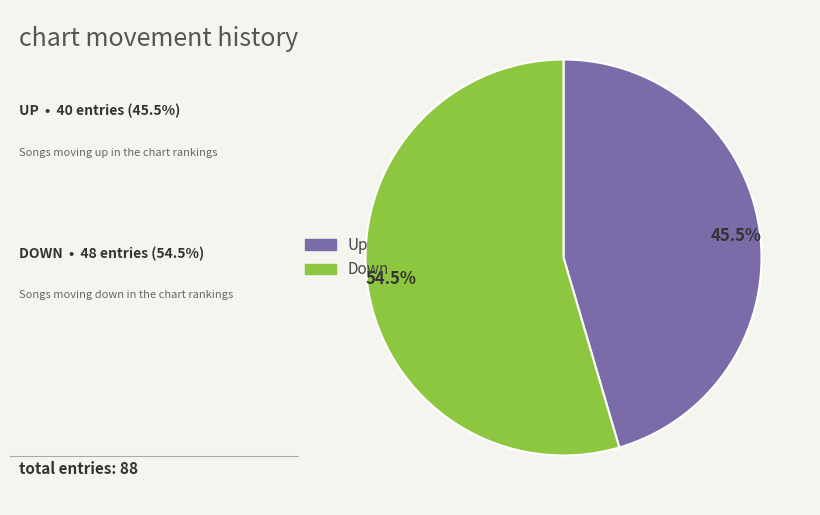

Count the number of slices in the pie.

2